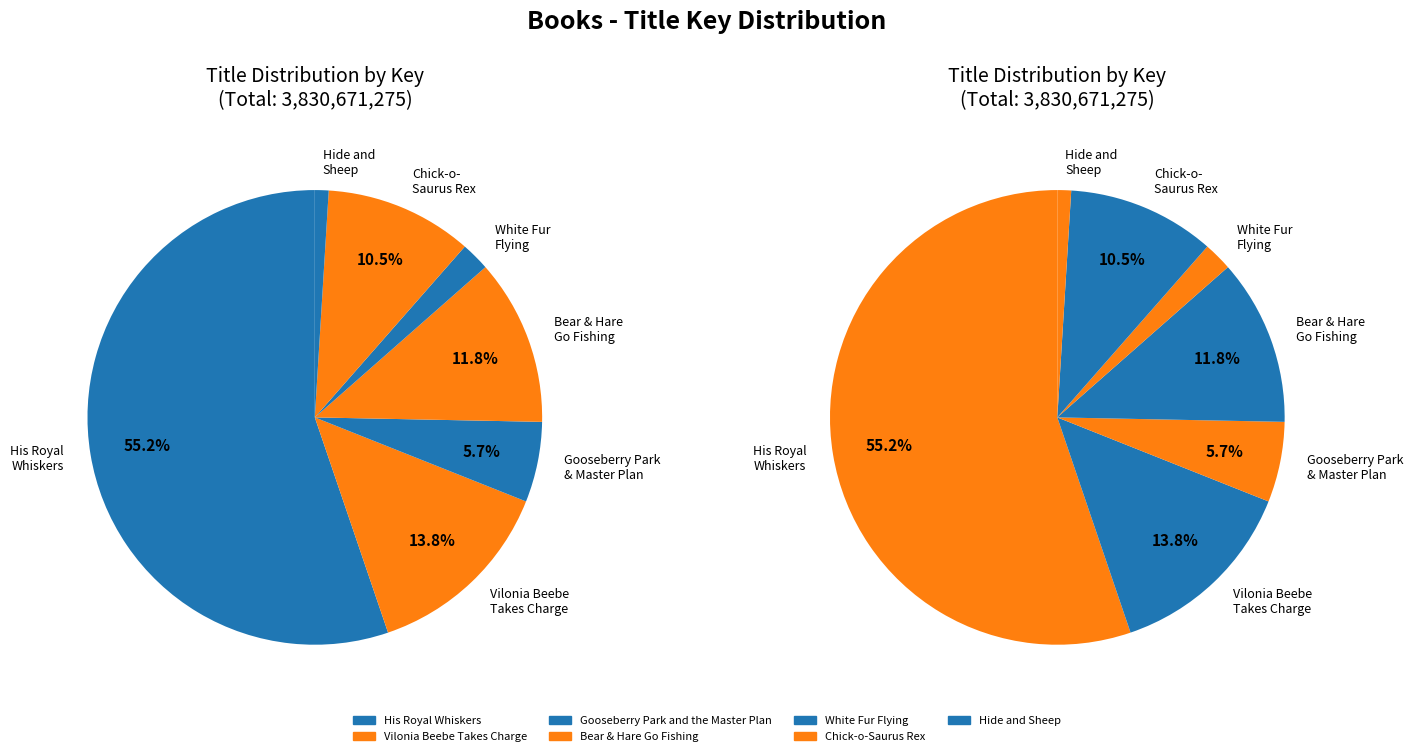

Does His Royal Whiskers represent more than half of the total?

Yes